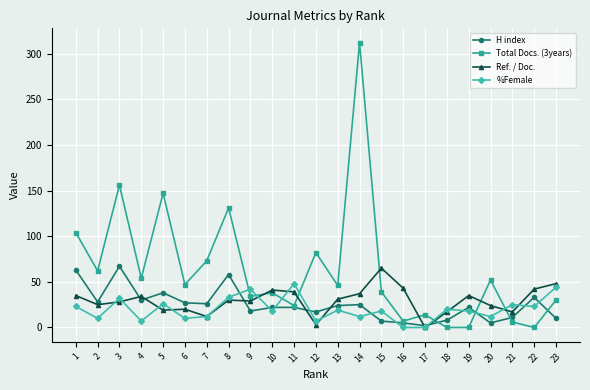

Does the chart display data point markers on the line(s)?

Yes